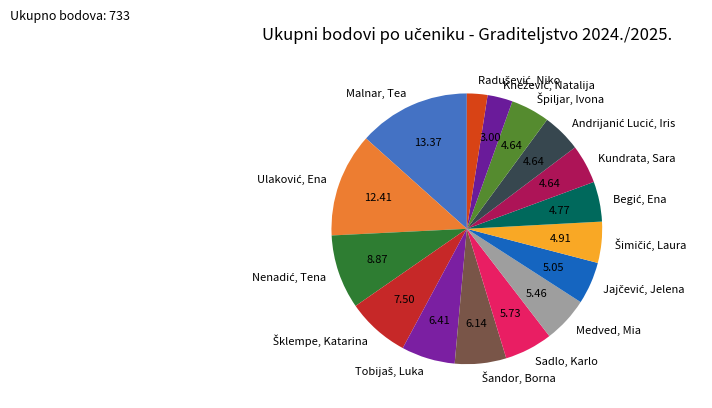

Which category has the biggest portion of the pie?

Malnar, Tea